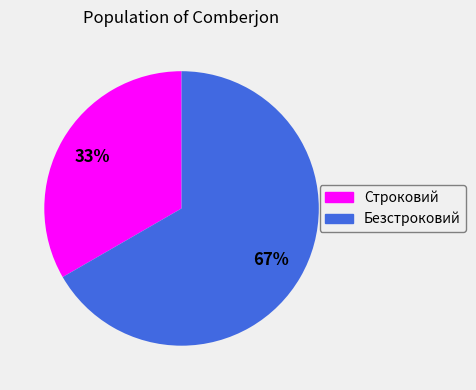

Count the number of slices in the pie.

2